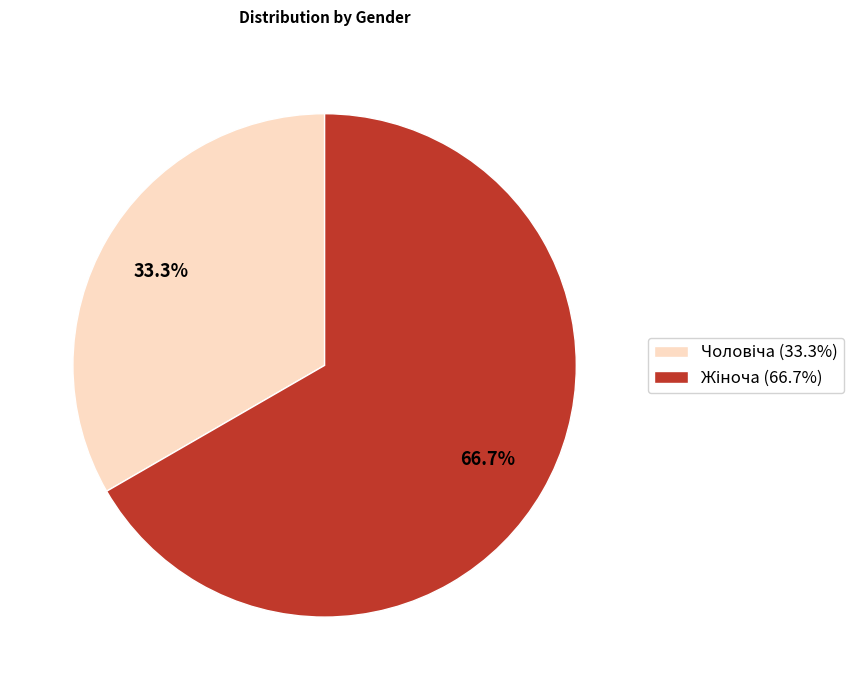

Is there any slice that represents more than half of the pie?

Yes